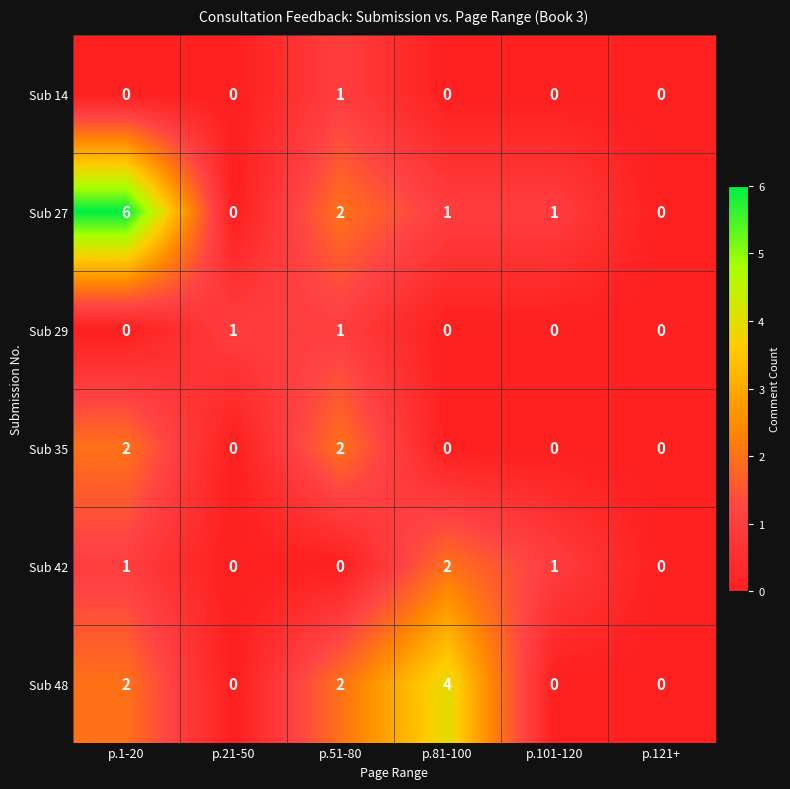

What is the sum of the Sub 27 values at p.121+ and p.1-20?

6